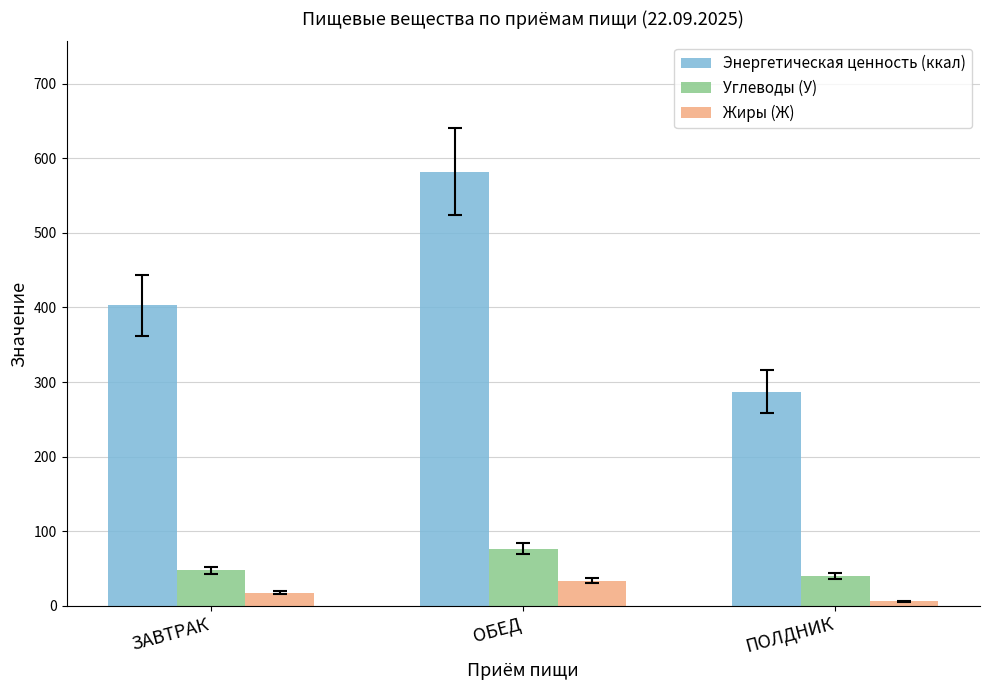

How many groups of bars are there?

3